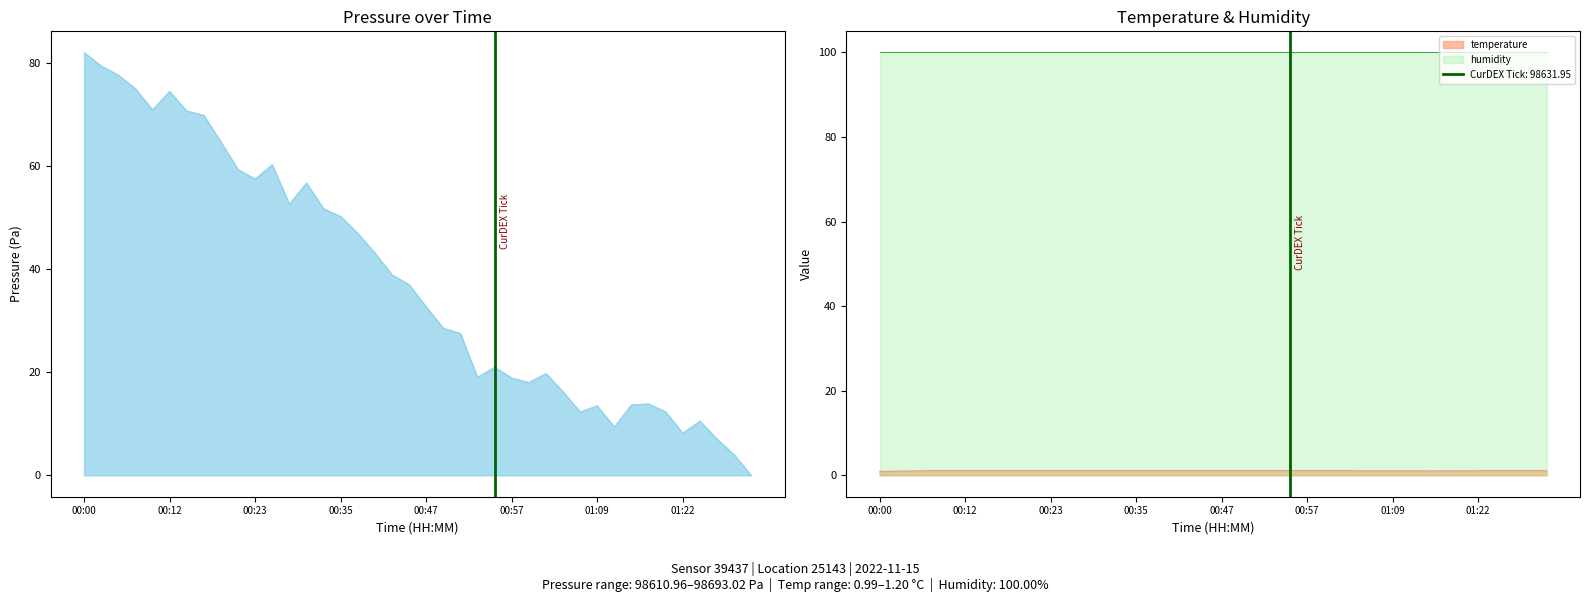

What is the value of the 2nd point from the left?

1